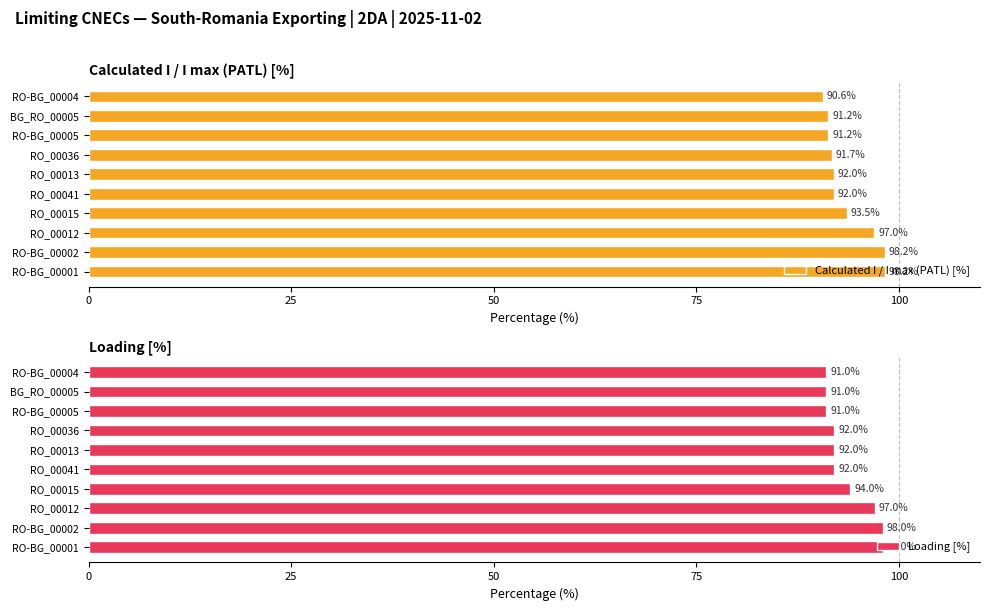

What is the minimum value shown in the chart?

90.6